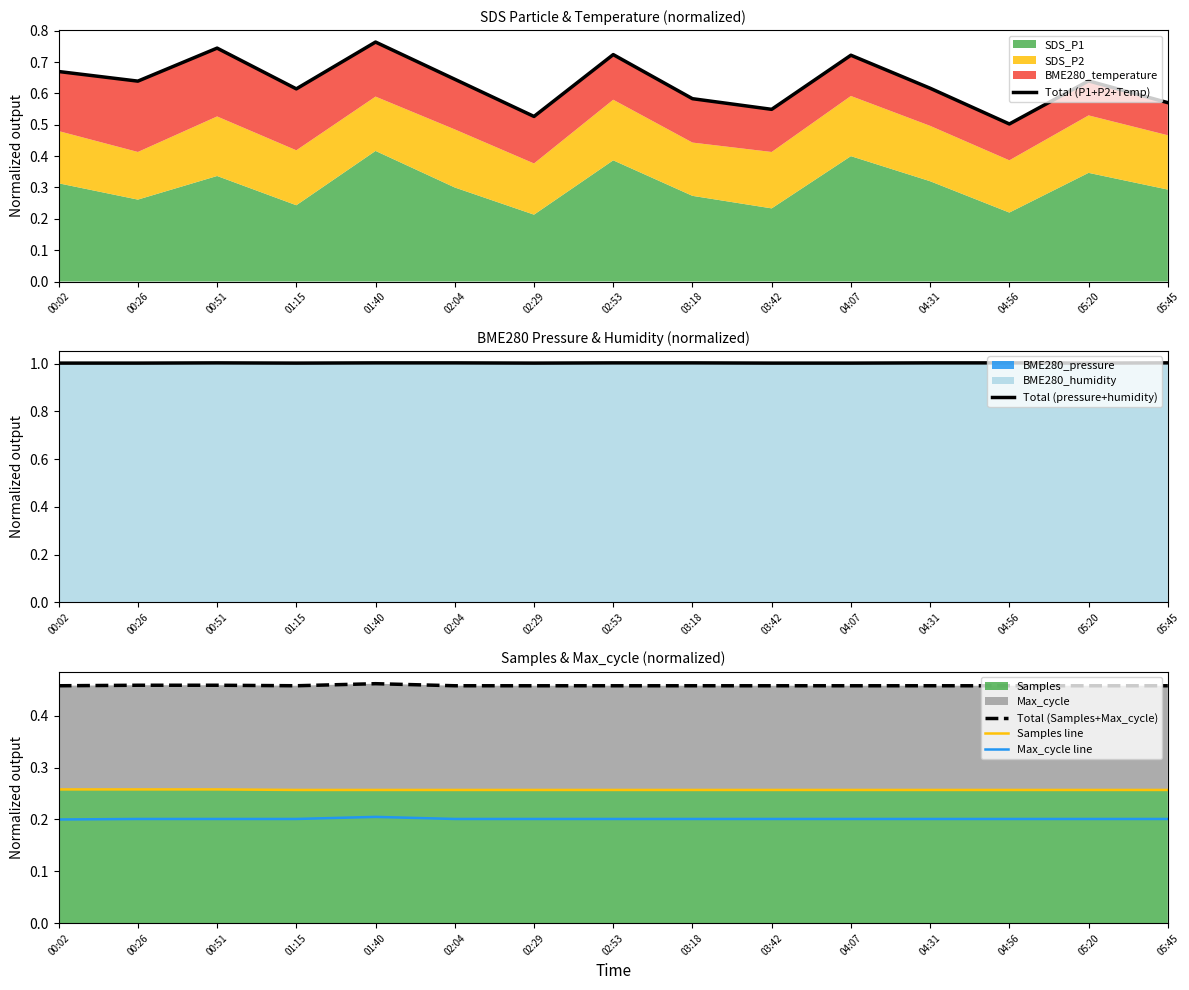

Reading right to left, list all the values displayed in this chart.

Total (P1+P2+Temp): 0.6	0.6	0.5	0.6	0.7	0.5	0.6	0.7	0.5	0.6	0.8	0.6	0.7	0.6	0.7
Total (pressure+humidity): 1.0	1.0	1.0	1.0	1.0	1.0	1.0	1.0	1.0	1.0	1.0	1.0	1.0	1.0	1.0
Total (Samples+Max_cycle): 0.5	0.5	0.5	0.5	0.5	0.5	0.5	0.5	0.5	0.5	0.5	0.5	0.5	0.5	0.5
Samples line: 0.3	0.3	0.3	0.3	0.3	0.3	0.3	0.3	0.3	0.3	0.3	0.3	0.3	0.3	0.3
Max_cycle line: 0.2	0.2	0.2	0.2	0.2	0.2	0.2	0.2	0.2	0.2	0.2	0.2	0.2	0.2	0.2